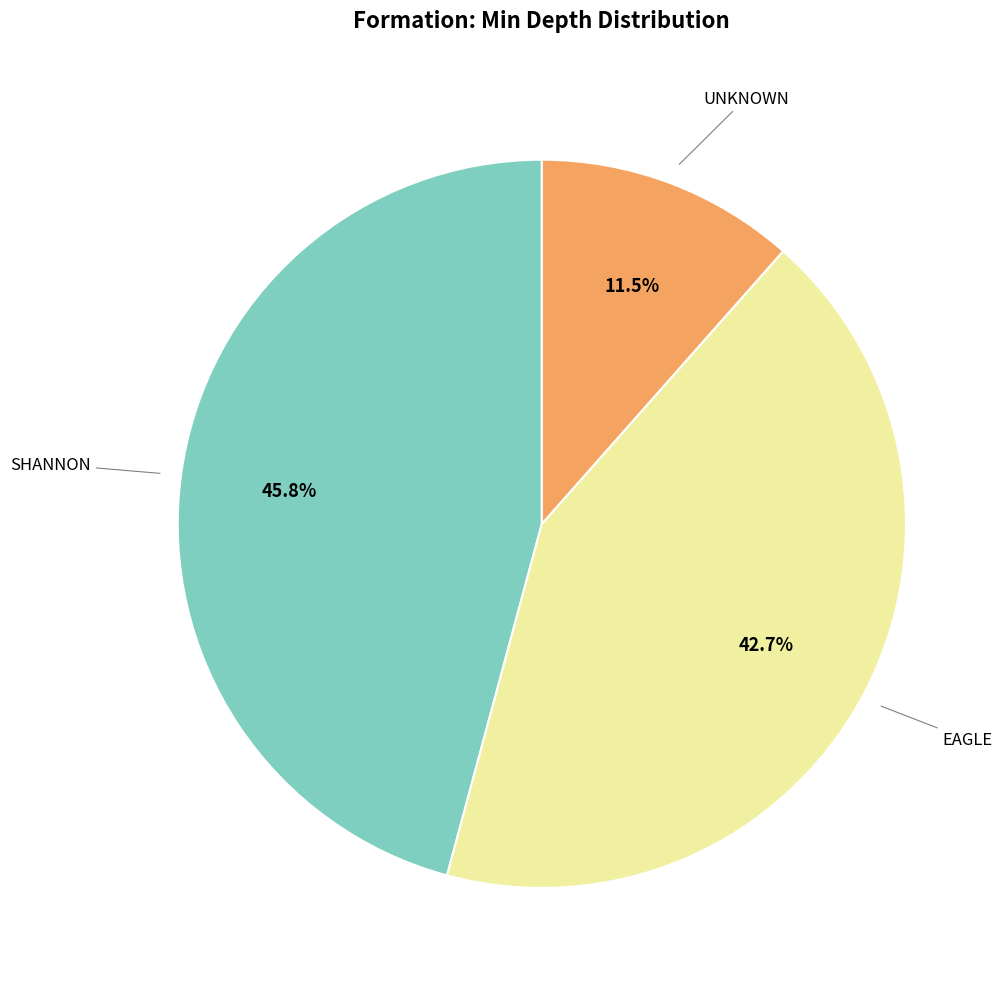

Does any single category account for the majority?

No